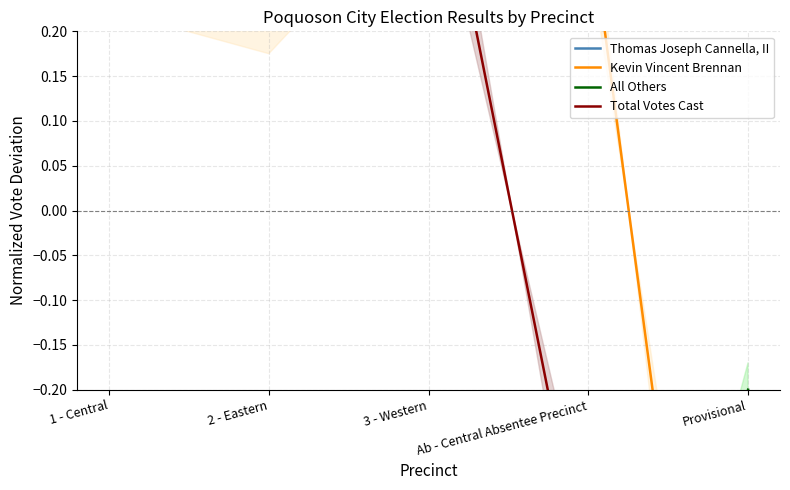

At 3 - Western, list the series in order from largest to smallest.

Thomas Joseph Cannella, II, Total Votes Cast, Kevin Vincent Brennan, All Others